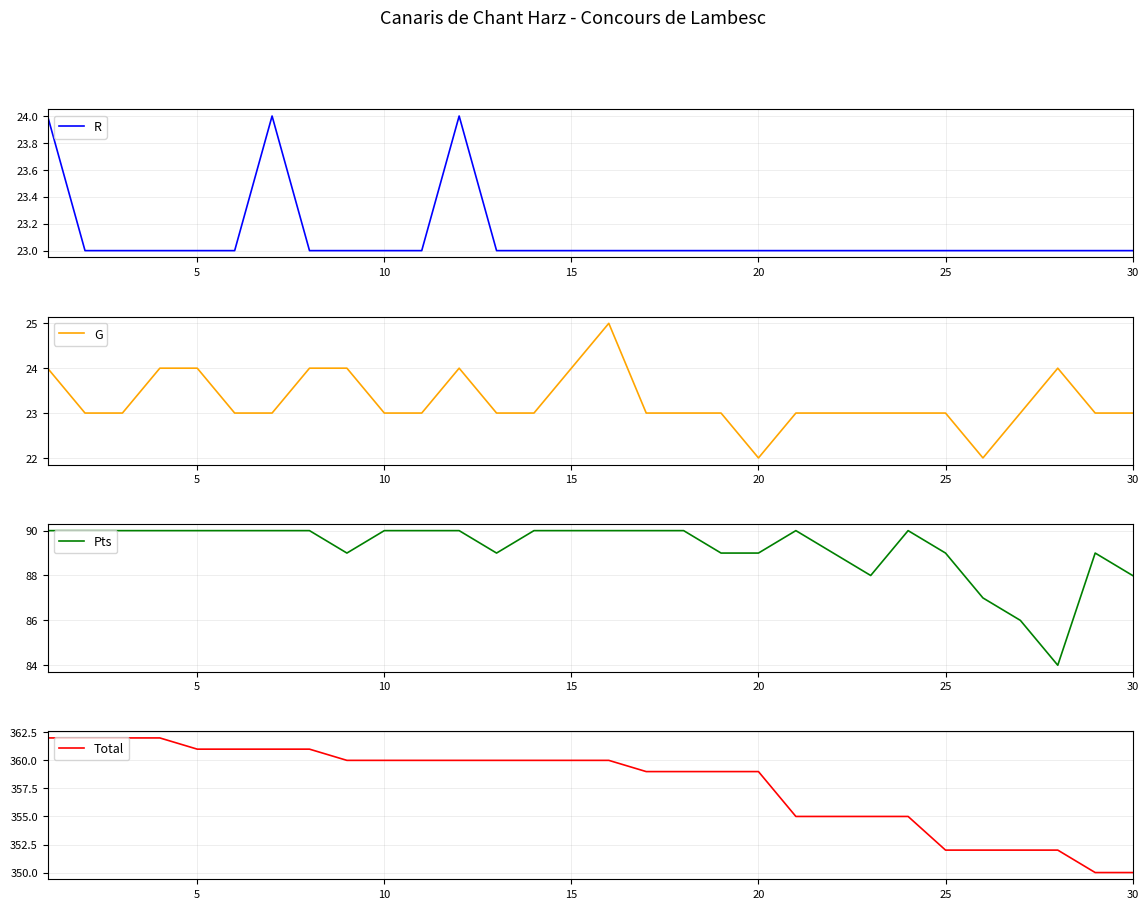

What is the lowest value of the R series?

23